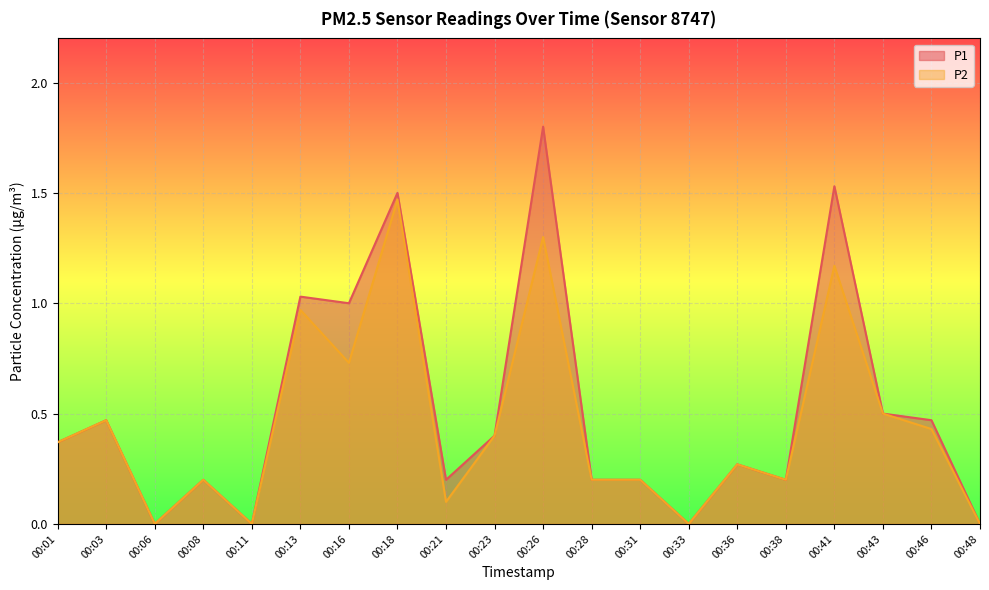

Rank the series by their average value, from highest to lowest.

P1, P2